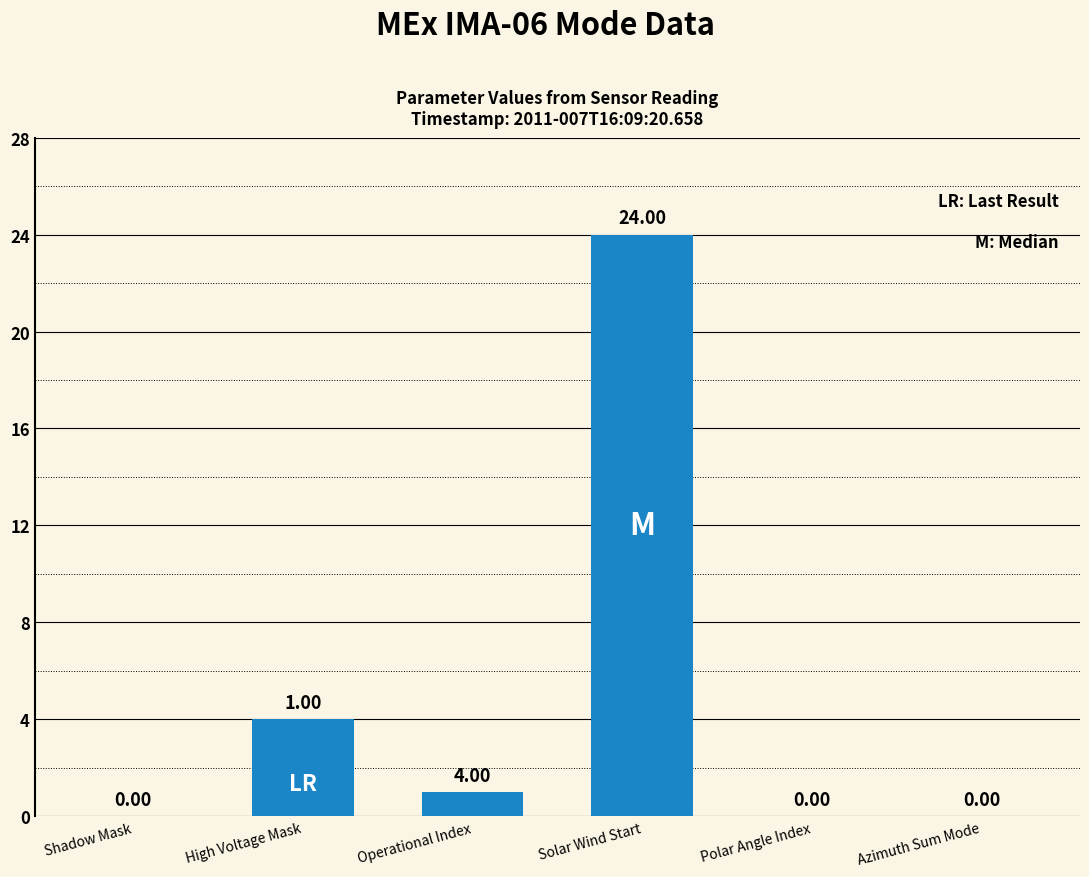

Between Azimuth Sum Mode and Solar Wind Start, which is larger?

Solar Wind Start